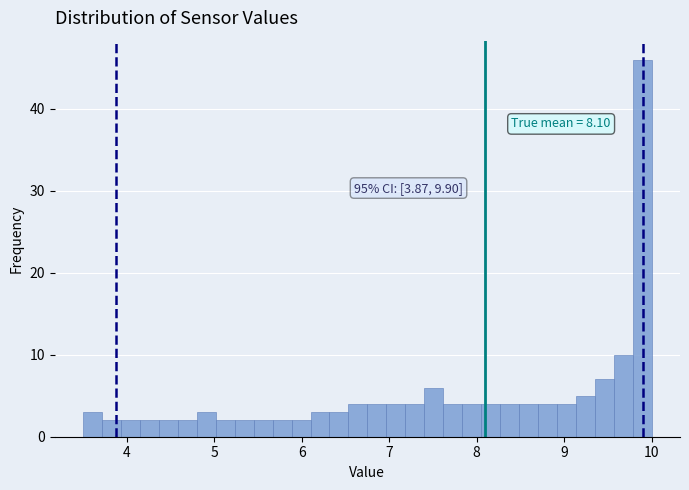

Around what value on the x-axis is the tallest bar? Give the approximate position of its centre, as read against the axis.

9.9